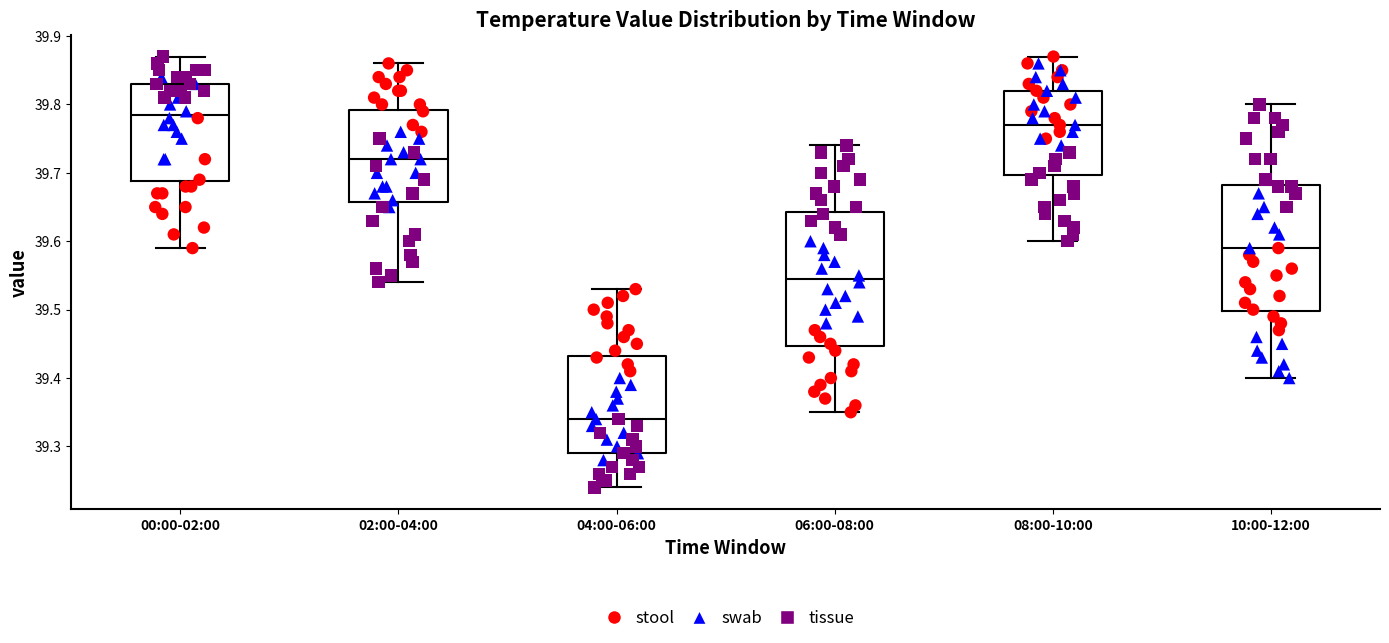

Reading left to right, transcribe this box plot: for each box, give where its median line is, the range the box spans, and where its two whiskers end, as read against the y-axis. The values are not printed on the chart, so give them approximately, as read against the axis.

00:00-02:00: median 39.79, box 39.69 to 39.83, whiskers 39.59 to 39.87
02:00-04:00: median 39.72, box 39.66 to 39.79, whiskers 39.54 to 39.86
04:00-06:00: median 39.34, box 39.29 to 39.43, whiskers 39.24 to 39.53
06:00-08:00: median 39.55, box 39.45 to 39.64, whiskers 39.35 to 39.74
08:00-10:00: median 39.77, box 39.70 to 39.82, whiskers 39.60 to 39.87
10:00-12:00: median 39.59, box 39.50 to 39.68, whiskers 39.40 to 39.80